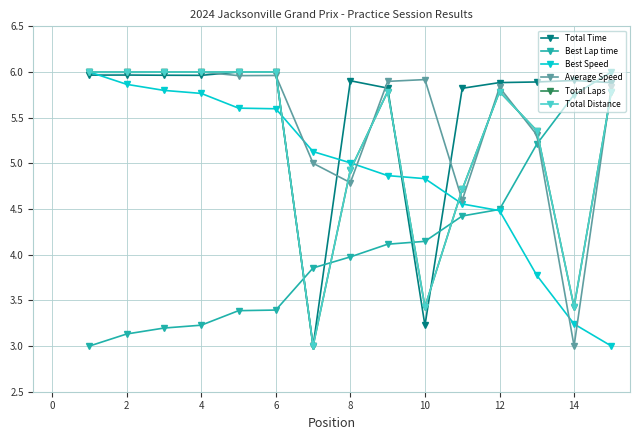

Does the chart have visible grid lines?

Yes